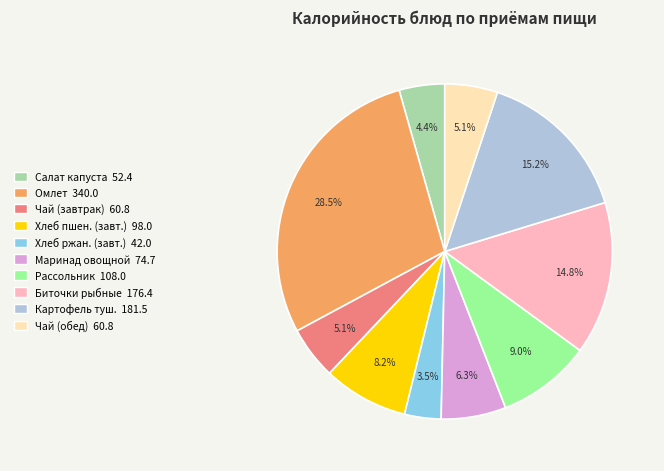

What is the ratio of the value at Маринад овощной 74.7 to the value at Картофель туш. 181.5?

0.4